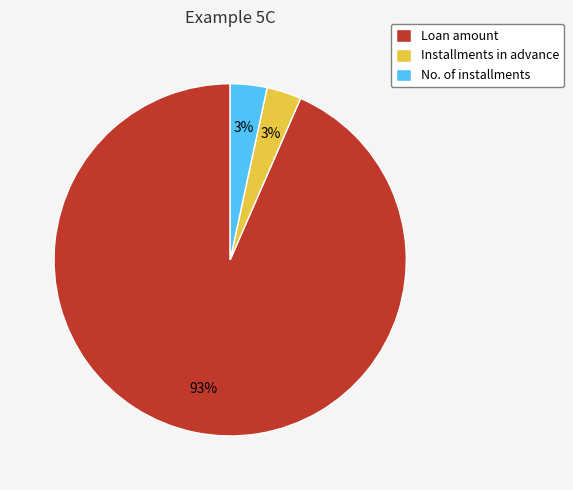

To the nearest percent, what is the average slice percentage?

33%